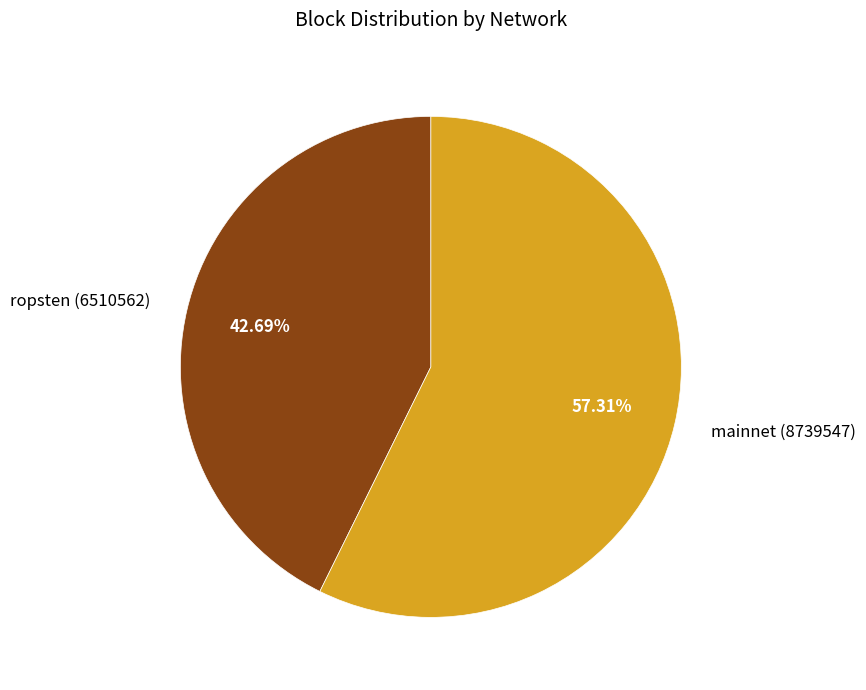

Does any single category account for the majority?

Yes